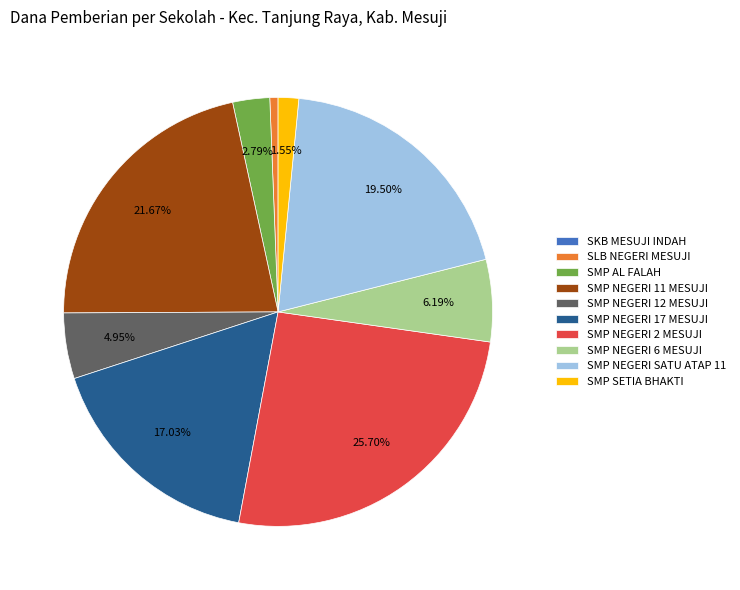

Is it true that SMP NEGERI 17 MESUJI is 28% of the pie?

False